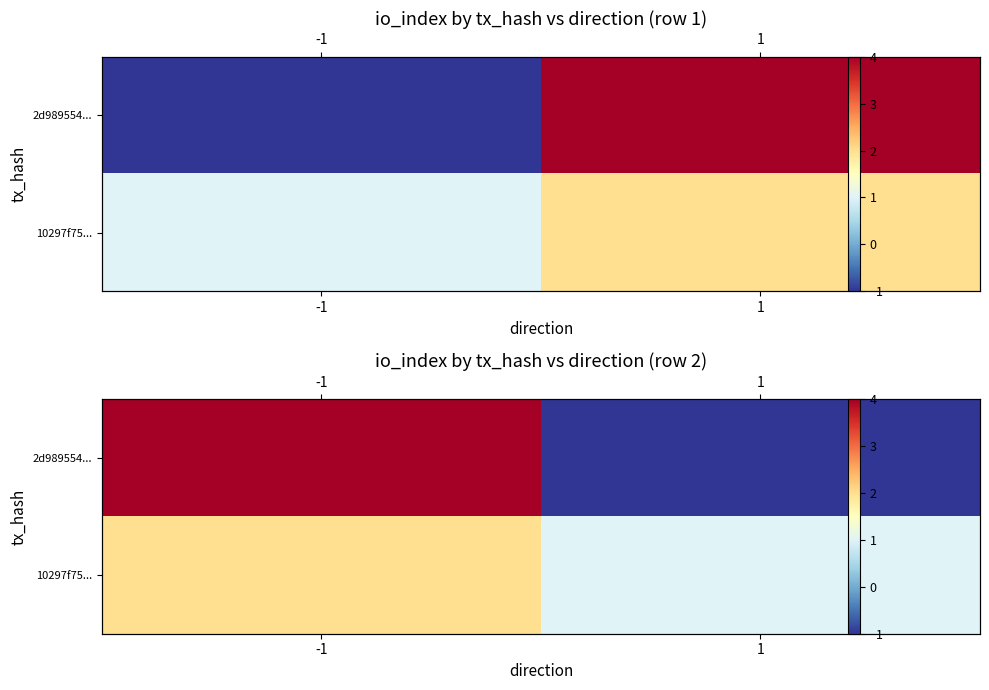

What is the difference between the maximum and minimum values in the 10297f75... series?

1